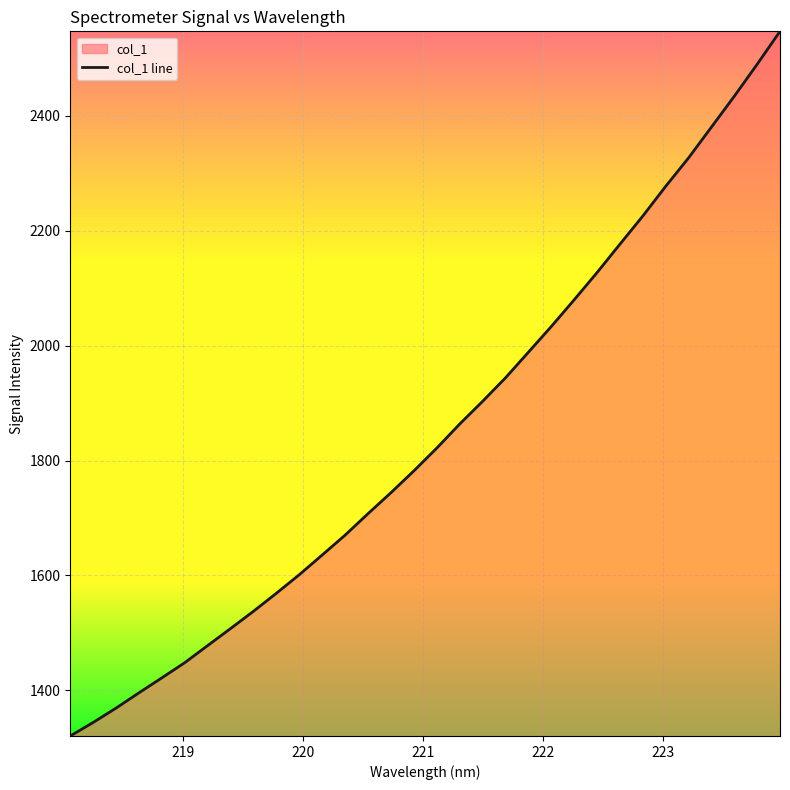

What is the difference between the maximum and minimum values?

1226.9